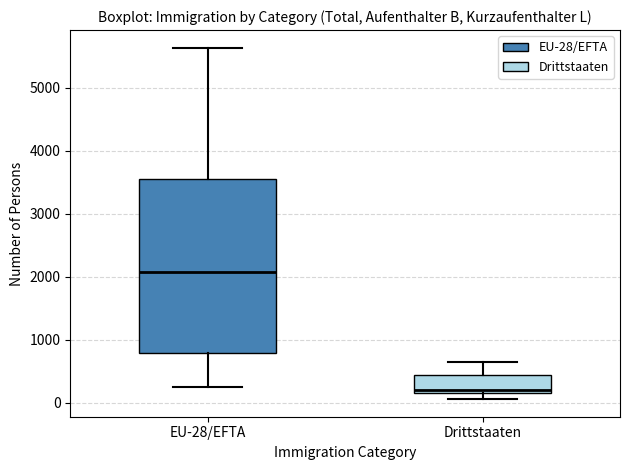

Which box's median line is the lowest?

Drittstaaten